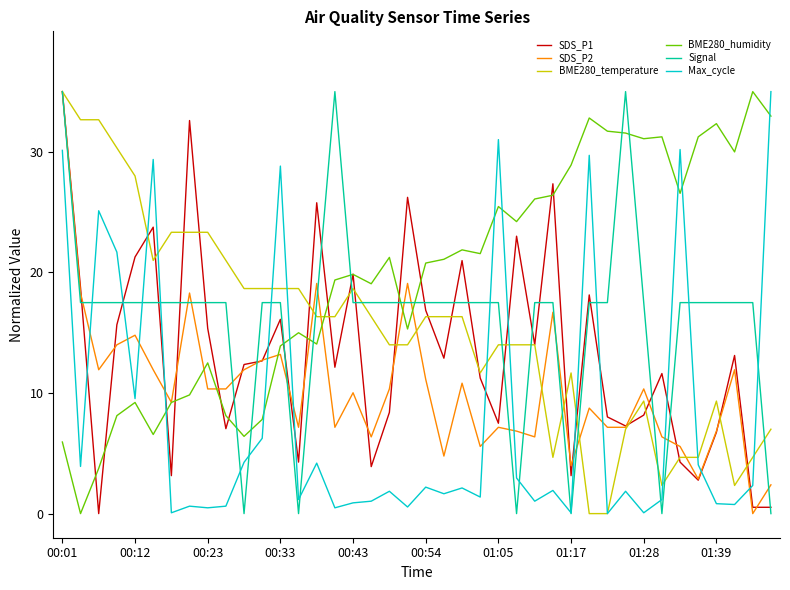

Which series has the largest total across all categories?

BME280_humidity